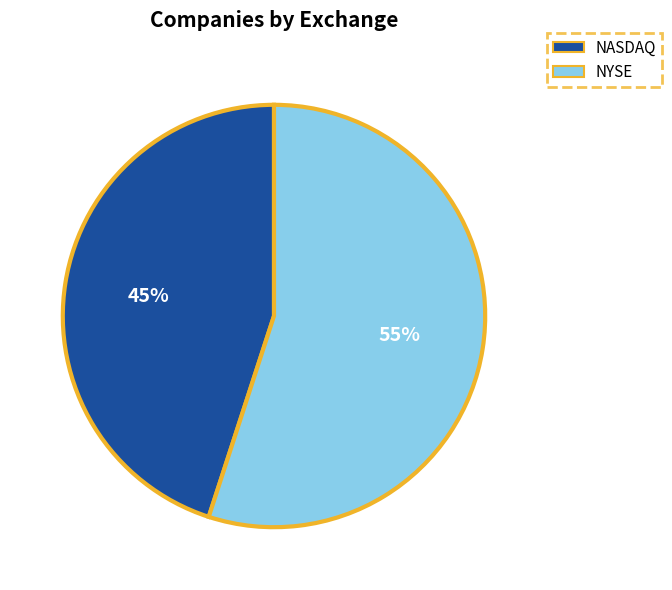

Is the sum of NASDAQ and NYSE greater than half?

Yes